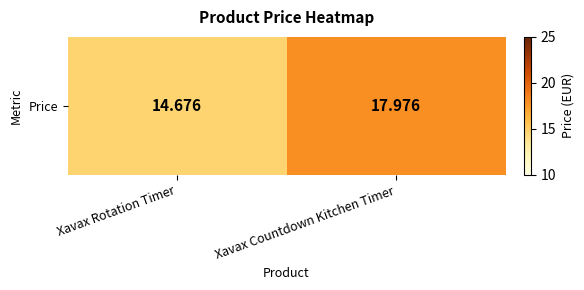

Rank the categories by value from highest to lowest.

Xavax Countdown Kitchen Timer, Xavax Rotation Timer